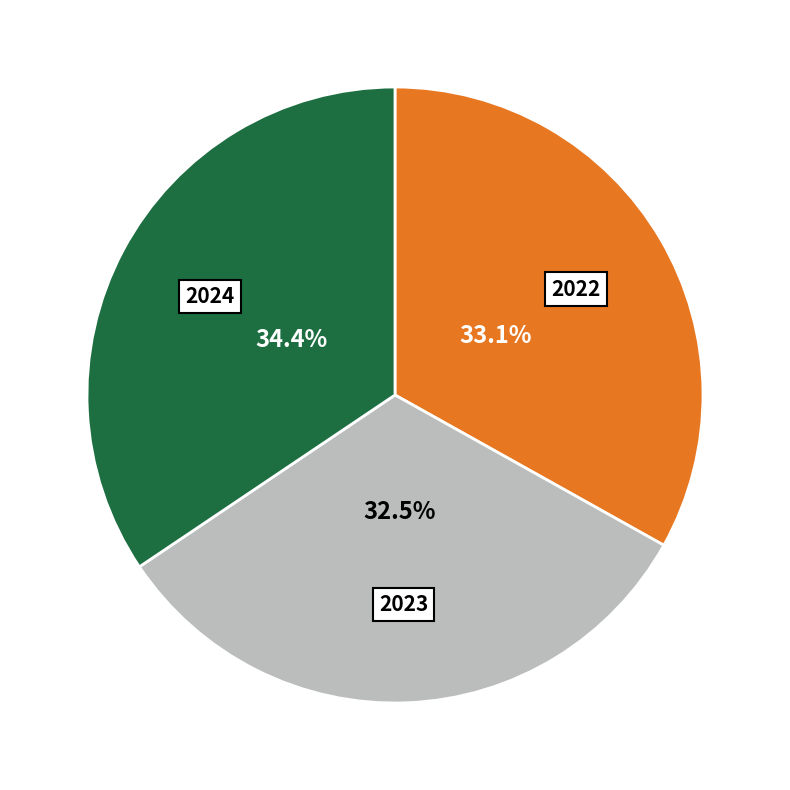

How many segments does this pie chart have?

3